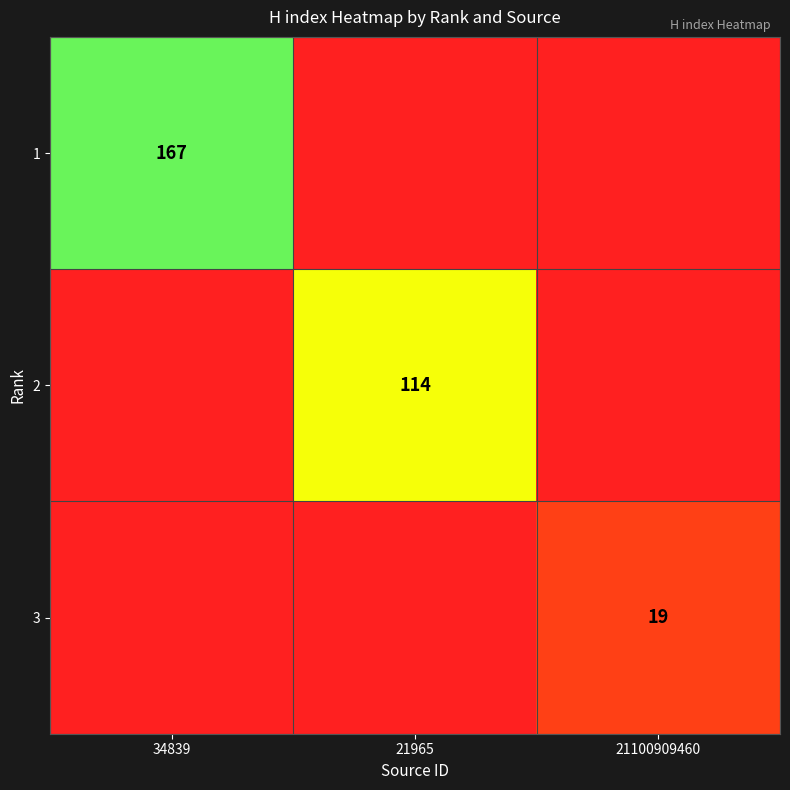

The 3 series shows 30 at 21100909460. True or false?

False